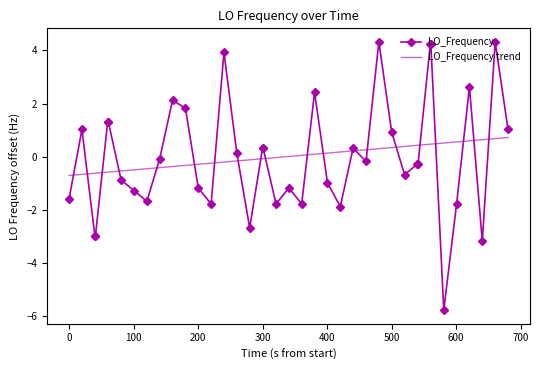

Which series has the widest spread of values?

LO_Frequency